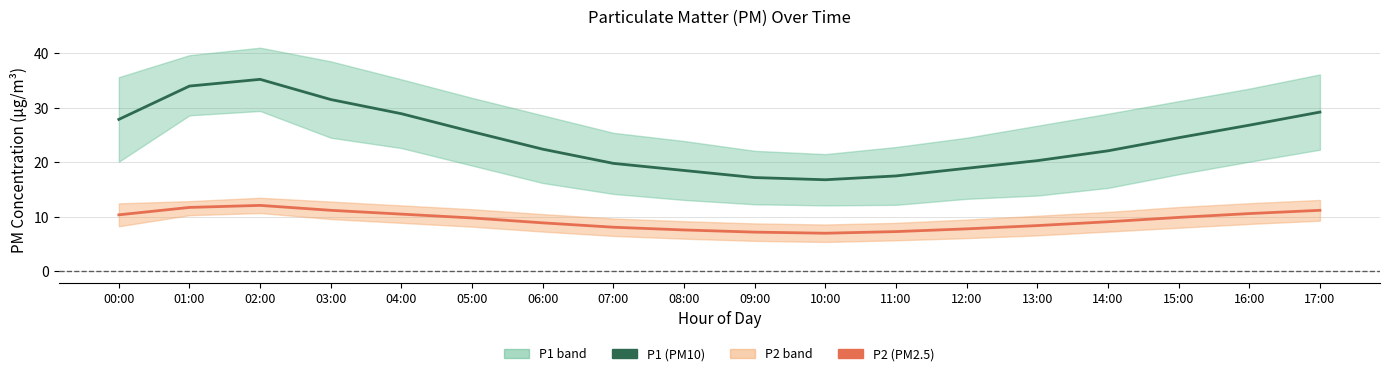

Does the chart display data point markers on the line(s)?

No